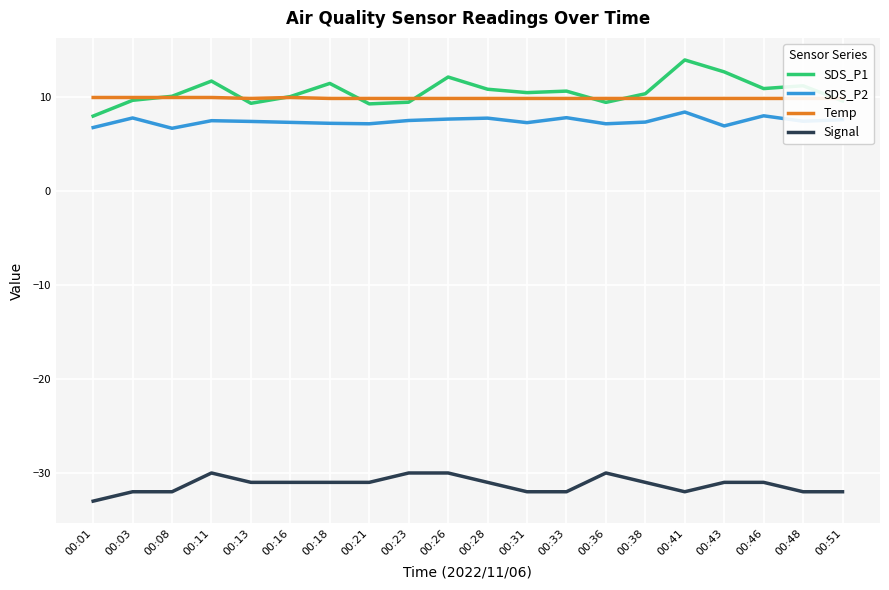

What is the difference between the SDS_P2 values at 00:03 and 00:51?

0.2